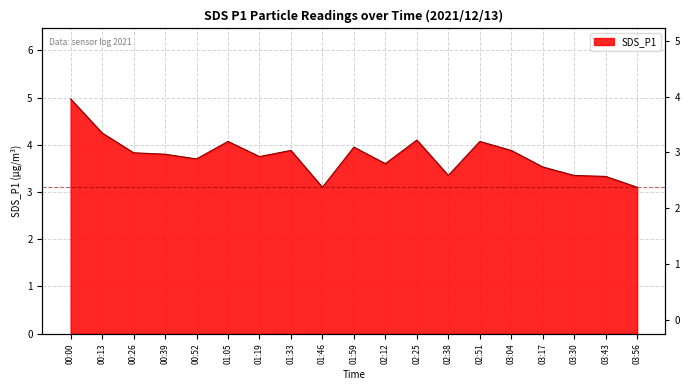

How many distinct data groups are displayed?

1